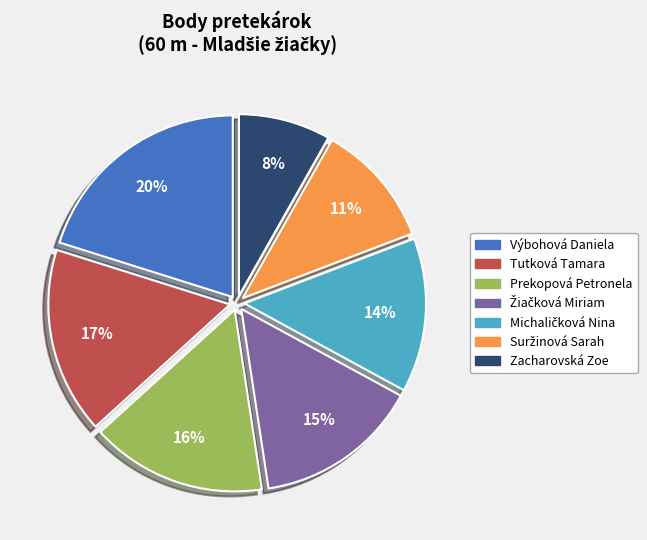

To the nearest percent, what percentage of the pie is Zacharovská Zoe?

8%